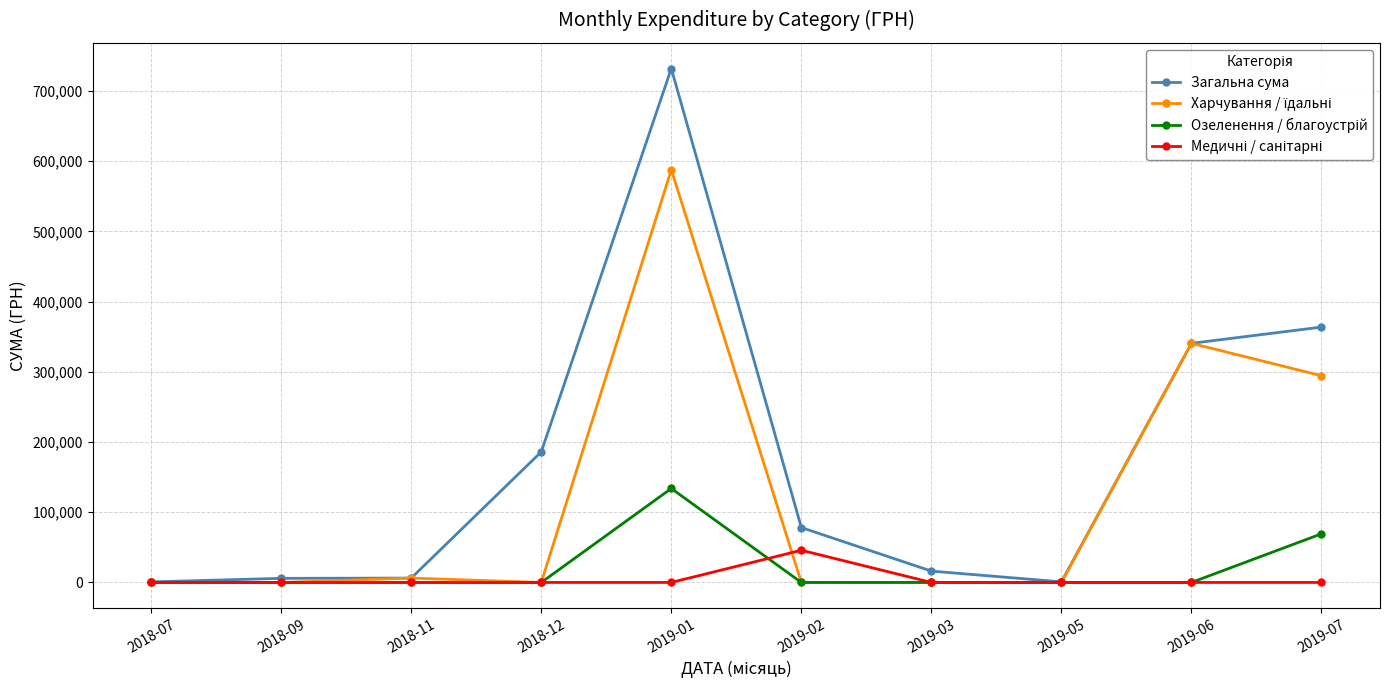

Which series changed the most between 2018-12 and 2019-03?

Загальна сума